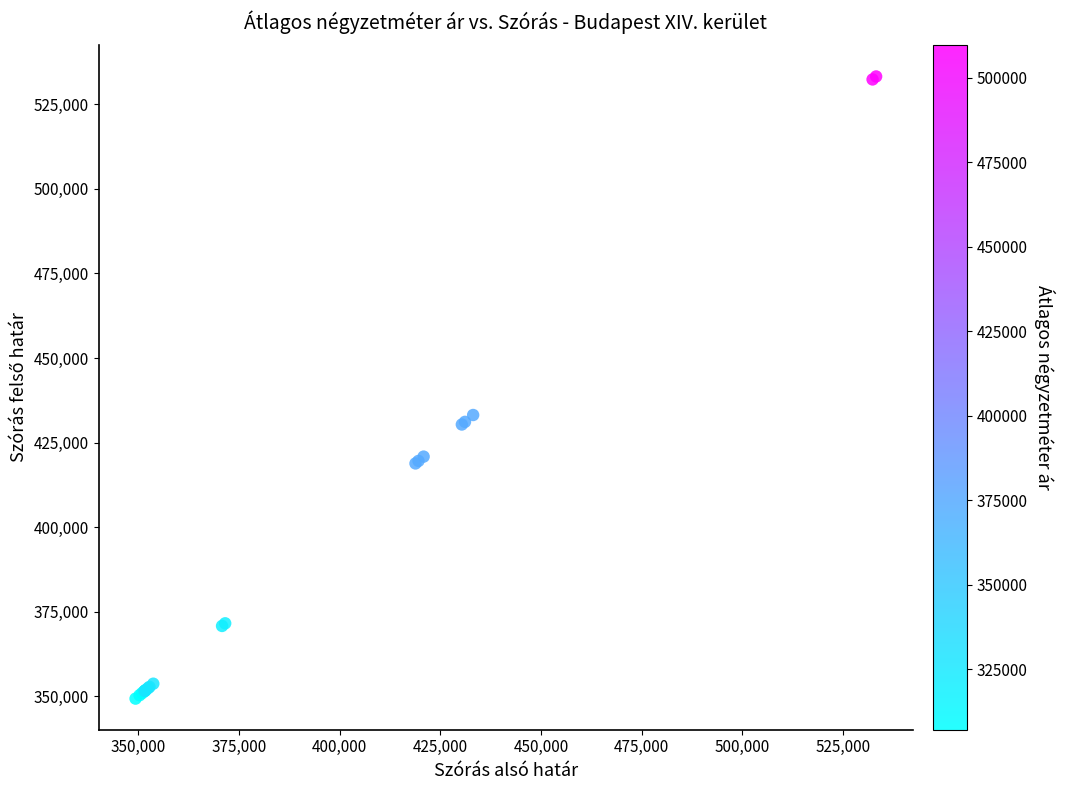

What Y value in the scatter plot is closest to 441264?

433144